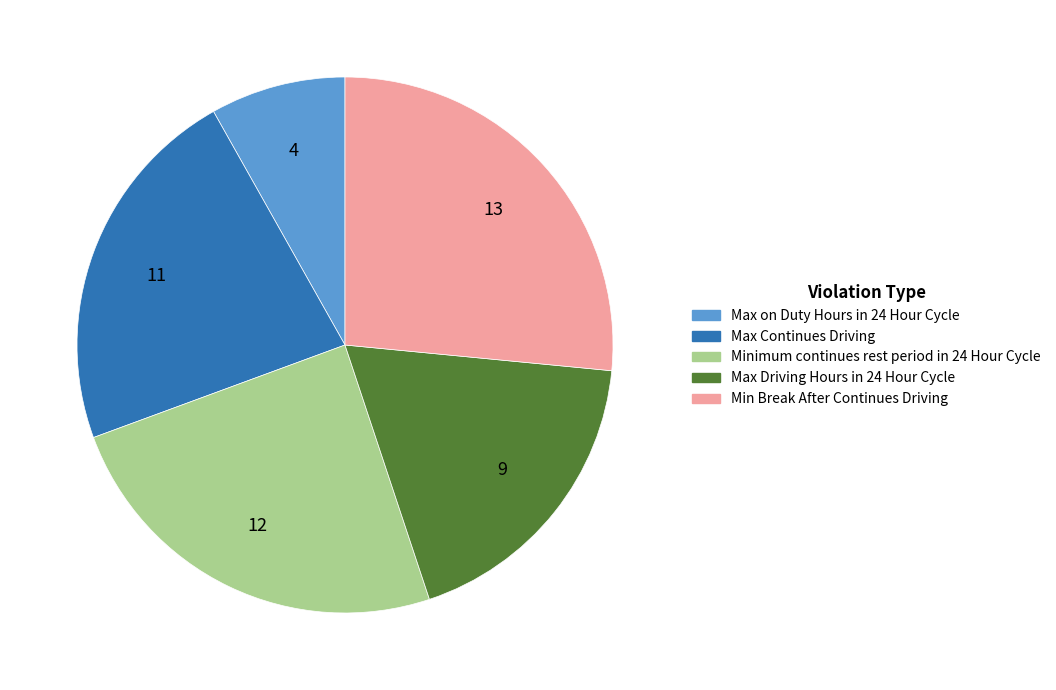

Is the sum of Max on Duty Hours in 24 Hour Cycle and Max Continues Driving greater than half?

No